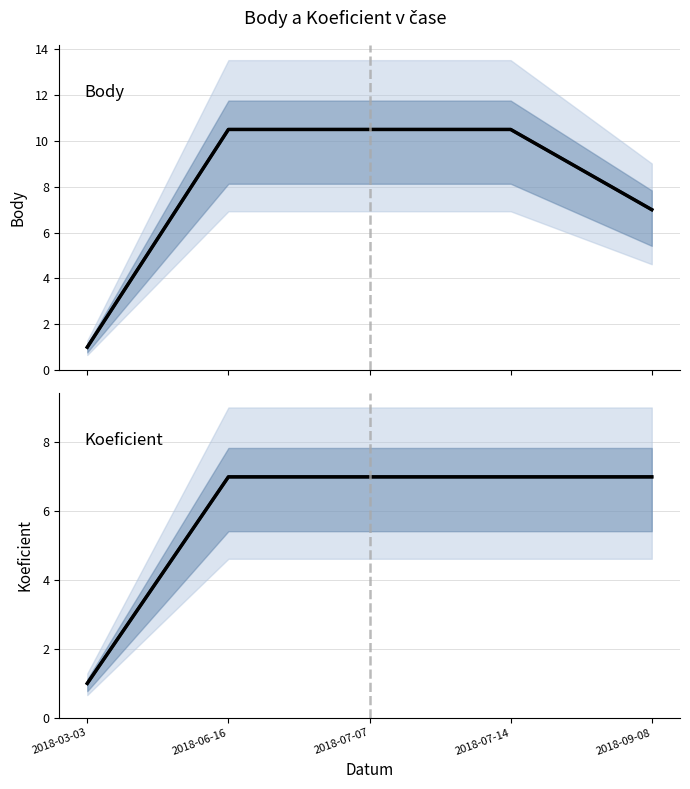

Is it true that Body (obs) equals 15.7 at 2018-07-14?

False